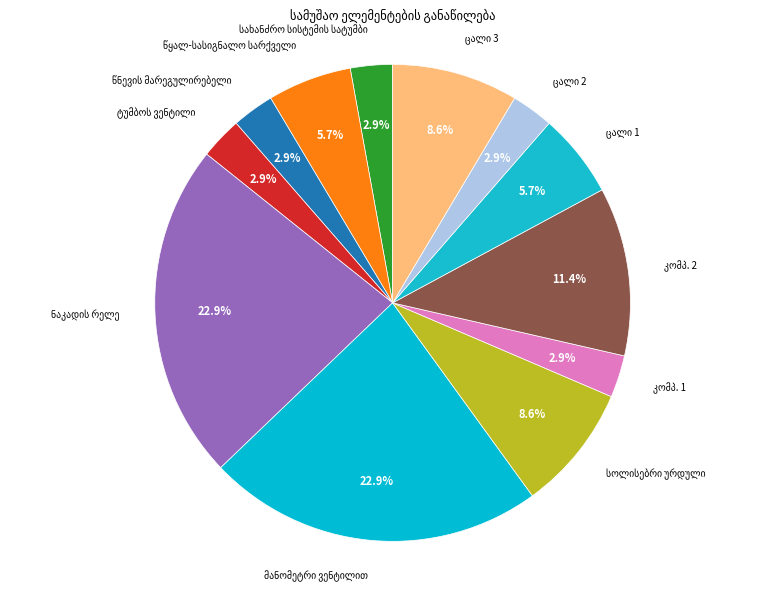

Does any single category account for the majority?

No